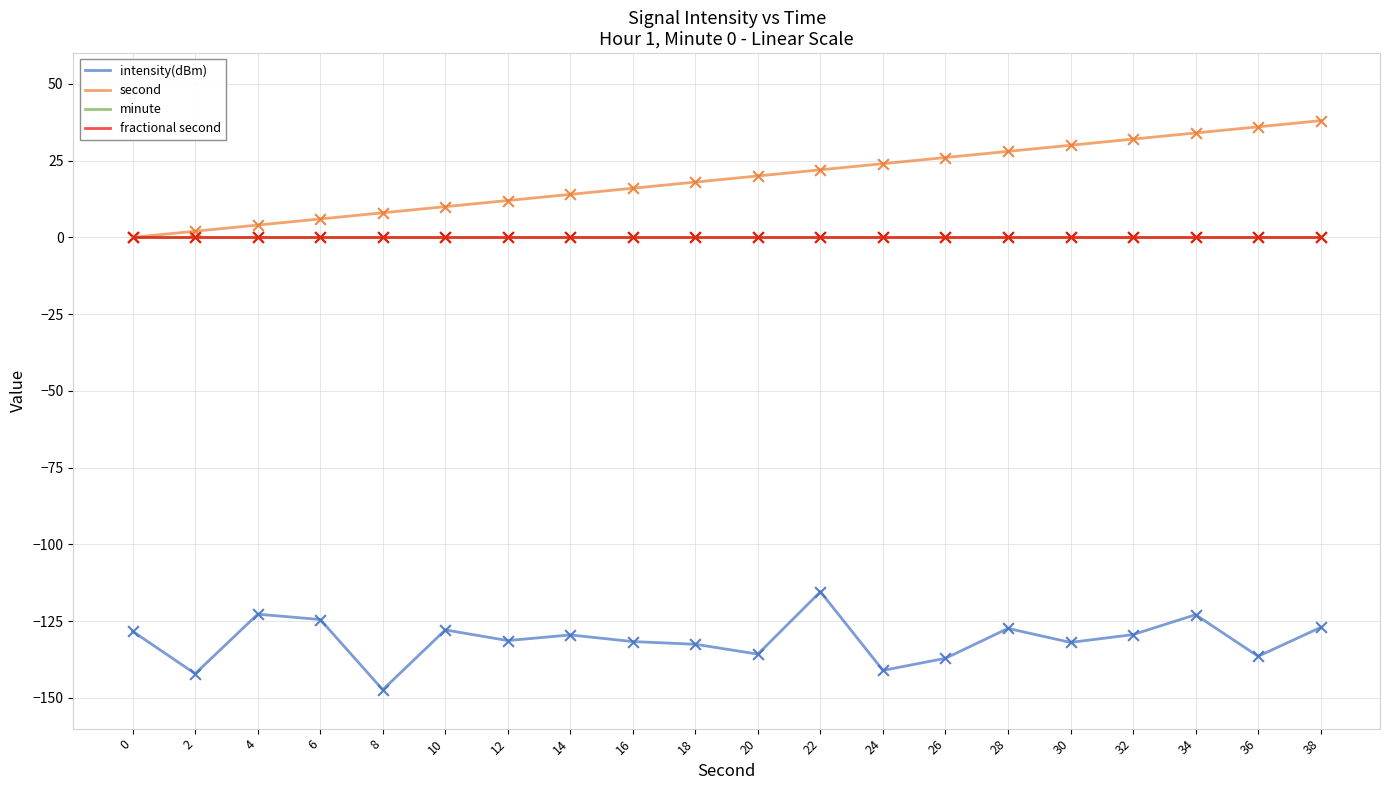

Does the chart have visible grid lines?

Yes